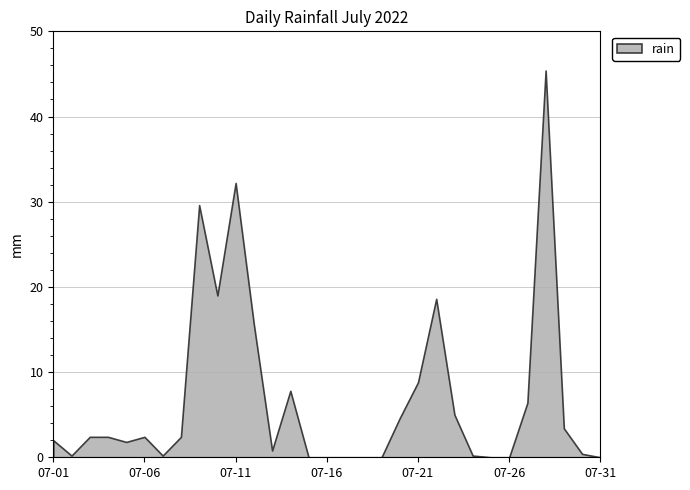

The chart shows a value of 25.4 at 2022-07-25. True or false?

False